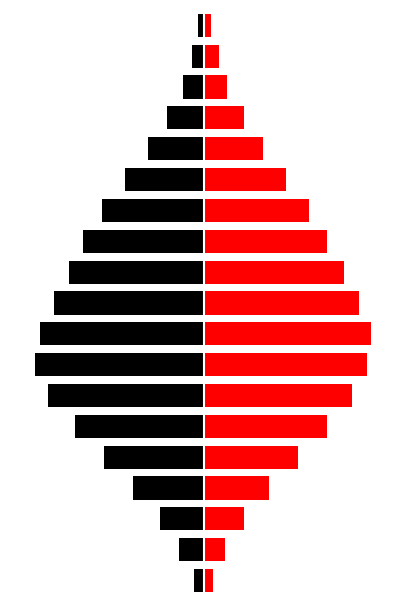

Reading left to right, transcribe all the data shown in this chart.

Left (Black): 0=-0.5	1=-1.2	2=-2.1	3=-3.4	4=-4.8	5=-6.2	6=-7.5	7=-8.1	8=-7.9	9=-7.2	10=-6.5	11=-5.8	12=-4.9	13=-3.8	14=-2.7	15=-1.8	16=-1.0	17=-0.6	18=-0.3
Right (Red): 0=0.4	1=1.0	2=1.9	3=3.1	4=4.5	5=5.9	6=7.1	7=7.8	8=8.0	9=7.4	10=6.7	11=5.9	12=5.0	13=3.9	14=2.8	15=1.9	16=1.1	17=0.7	18=0.3